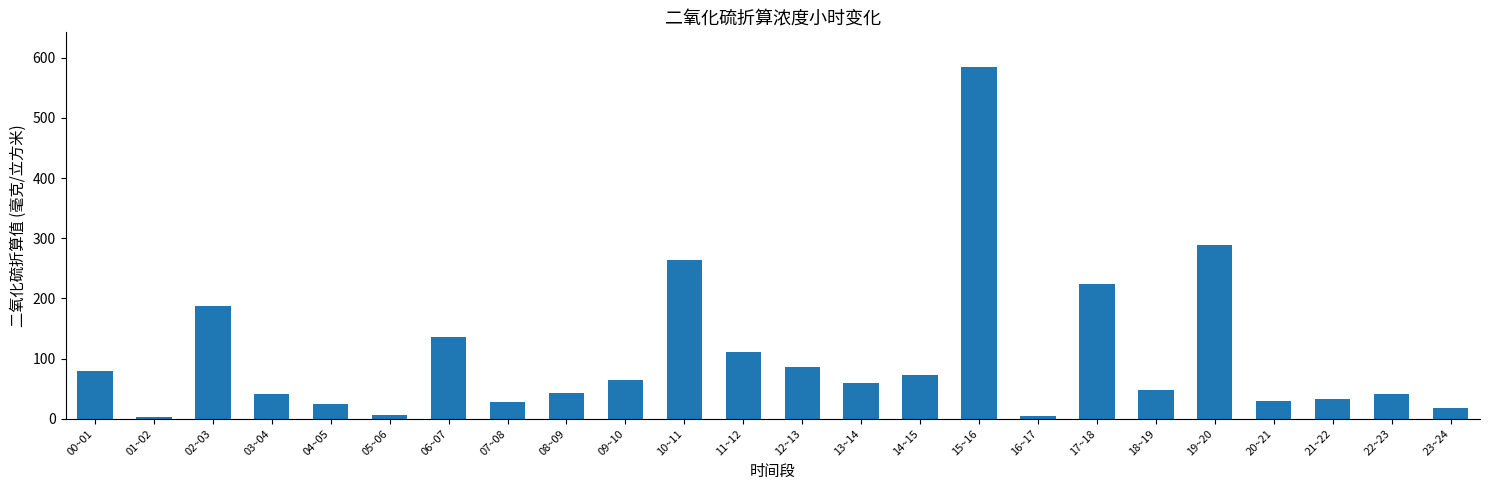

The value at 05~06 is 7.0. True or false?

True